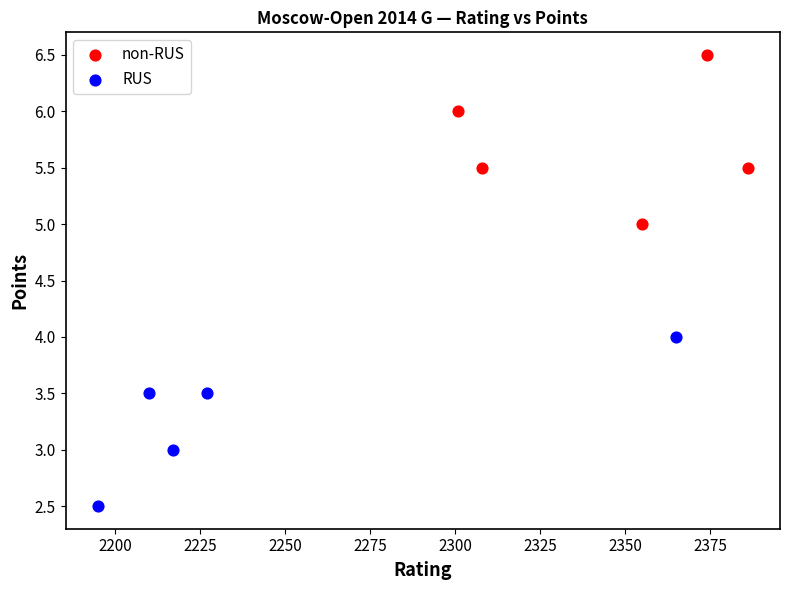

Which series reaches the minimum Y coordinate?

RUS